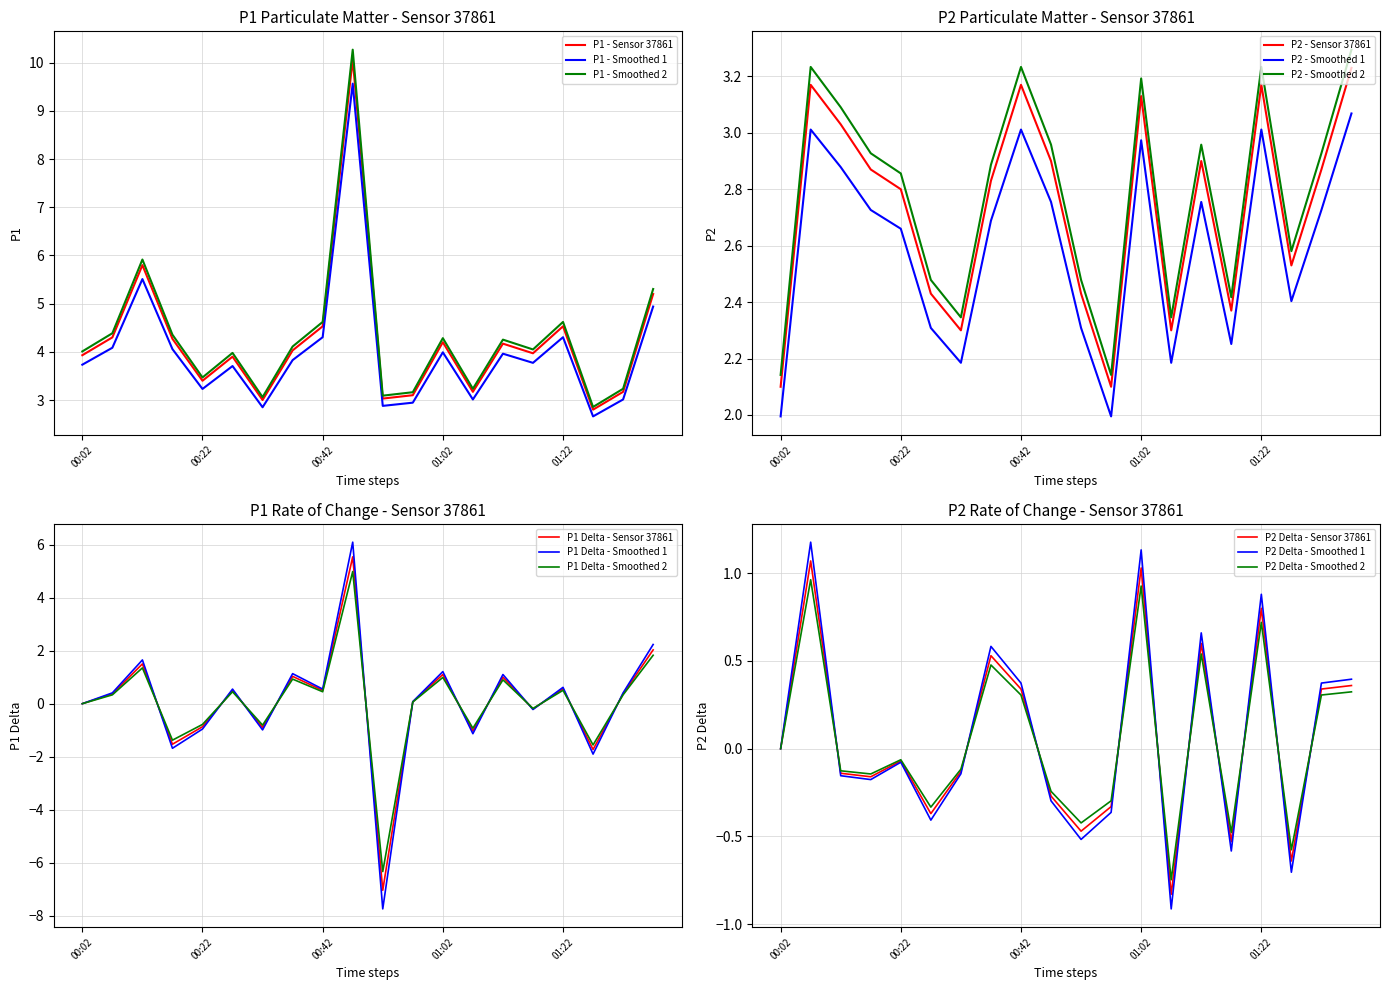

What is the difference between the second highest and minimum values in the P2 series?

1.1